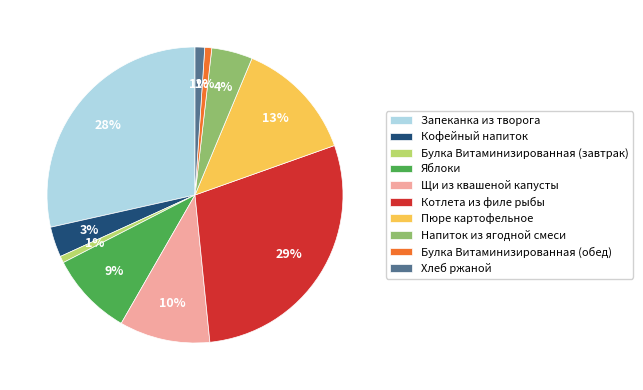

True or false: Щи из квашеной капусты accounts for 1% of the total.

False